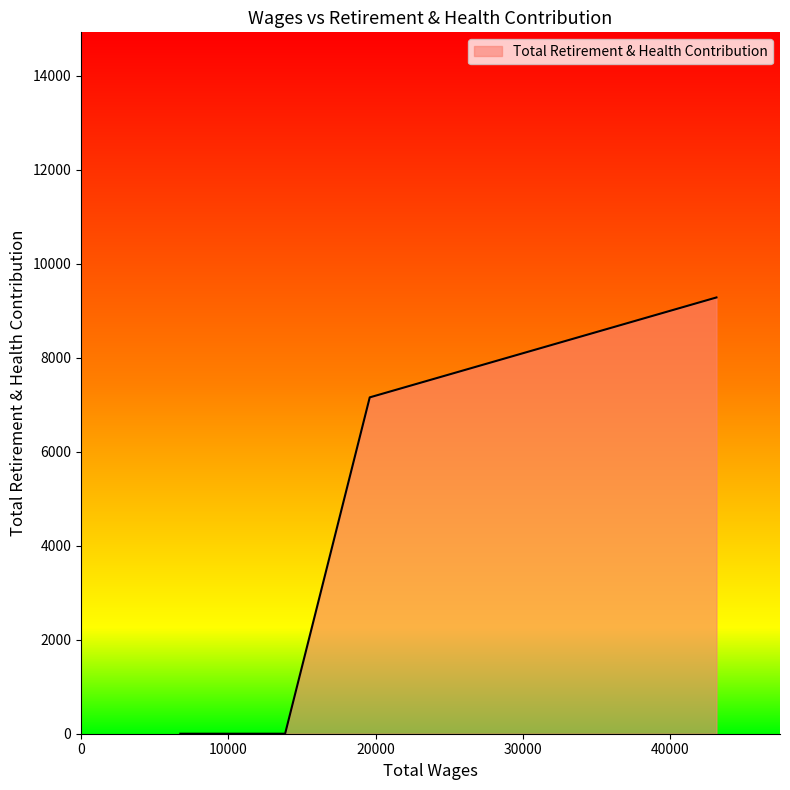

True or false: there are more than 2 points higher than both neighbors.

False